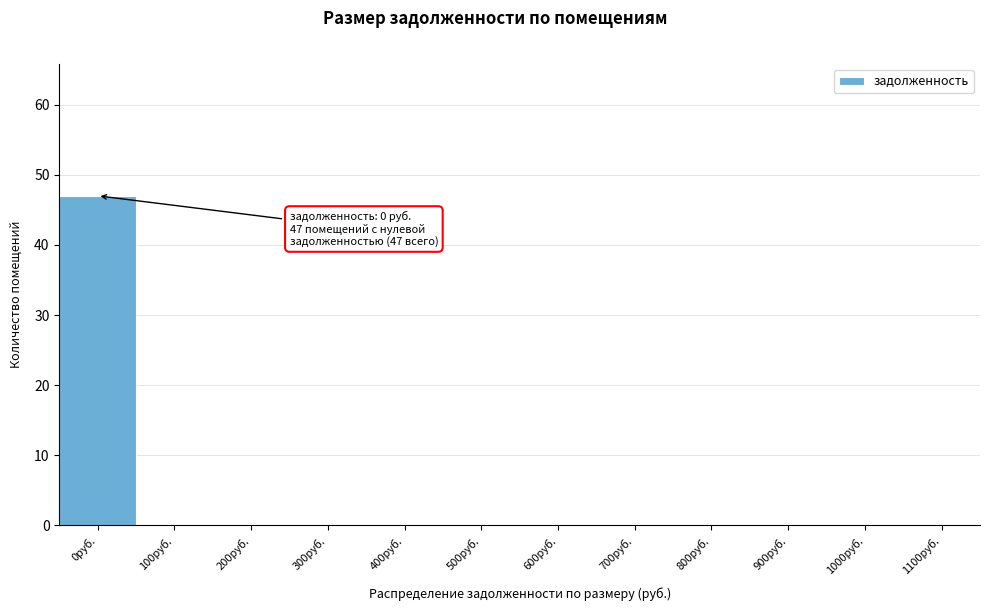

Reading left to right, what are all the values shown in this chart?

0руб.=47	100руб.=0	200руб.=0	300руб.=0	400руб.=0	500руб.=0	600руб.=0	700руб.=0	800руб.=0	900руб.=0	1000руб.=0	1100руб.=0